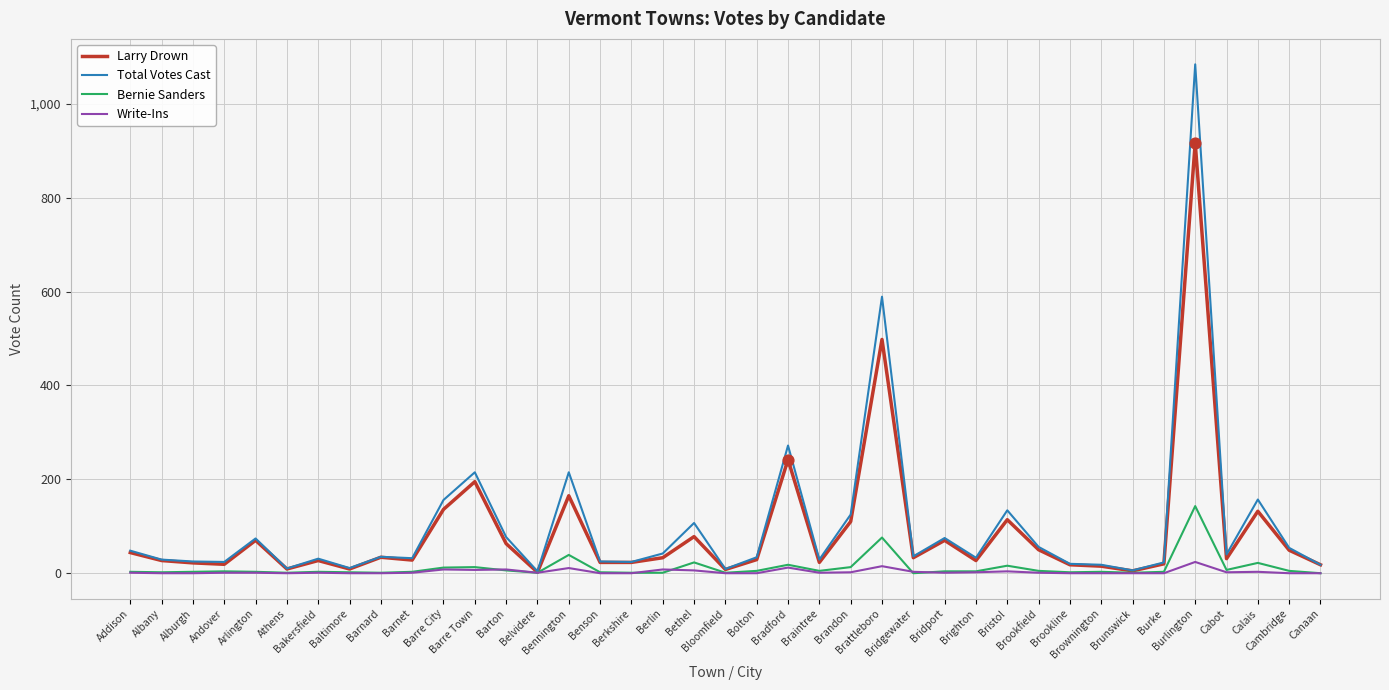

Which series has the widest spread of values?

Total Votes Cast